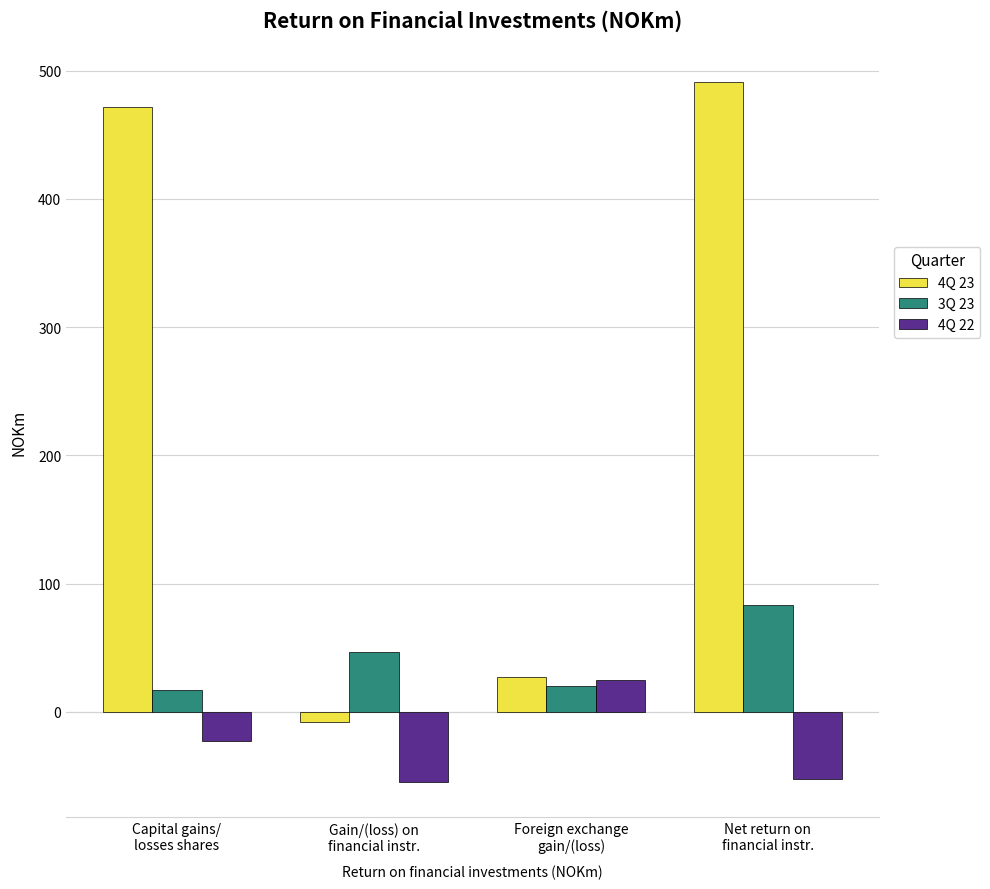

Reading right to left, extract all data points from this chart.

4Q 23: Net return on
financial instr.=491	Foreign exchange
gain/(loss)=27	Gain/(loss) on
financial instr.=-8	Capital gains/
losses shares=472
3Q 23: Net return on
financial instr.=83	Foreign exchange
gain/(loss)=20	Gain/(loss) on
financial instr.=47	Capital gains/
losses shares=17
4Q 22: Net return on
financial instr.=-52	Foreign exchange
gain/(loss)=25	Gain/(loss) on
financial instr.=-55	Capital gains/
losses shares=-23